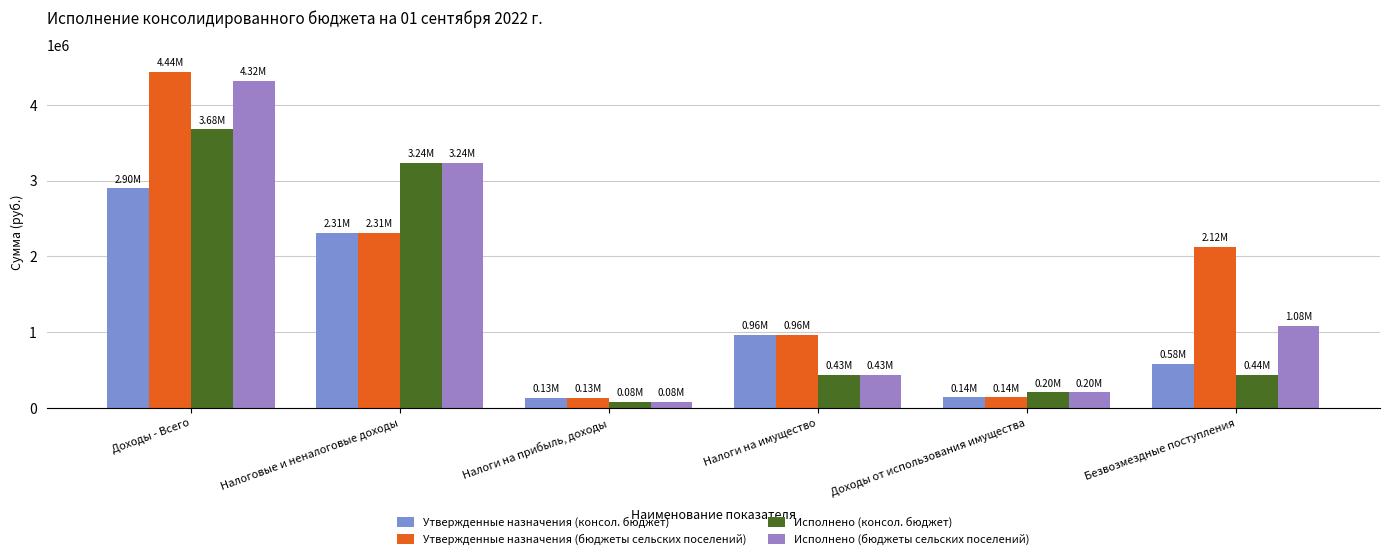

Reading left to right, extract all data points from this chart.

Утвержденные назначения (консол. бюджет): 2897337.0	2313352.0	126815.0	960993.0	137602.0	583985.0
Утвержденные назначения (бюджеты сельских поселений): 4435055.0	2313352.0	126815.0	960993.0	137602.0	2121703.0
Исполнено (консол. бюджет): 3676128.1	3237880.8	79866.2	430750.7	203565.3	438247.3
Исполнено (бюджеты сельских поселений): 4321971.2	3237880.8	79866.2	430750.7	203565.3	1084090.4